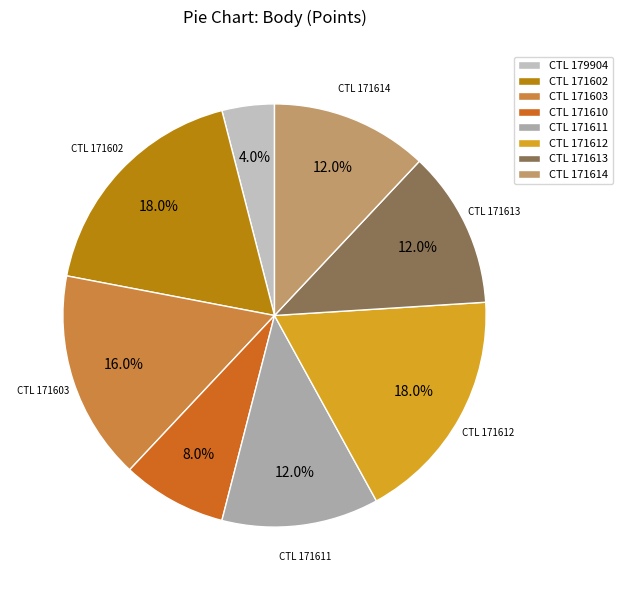

To the nearest percent, what is the difference between the largest and smallest slice percentages?

14%